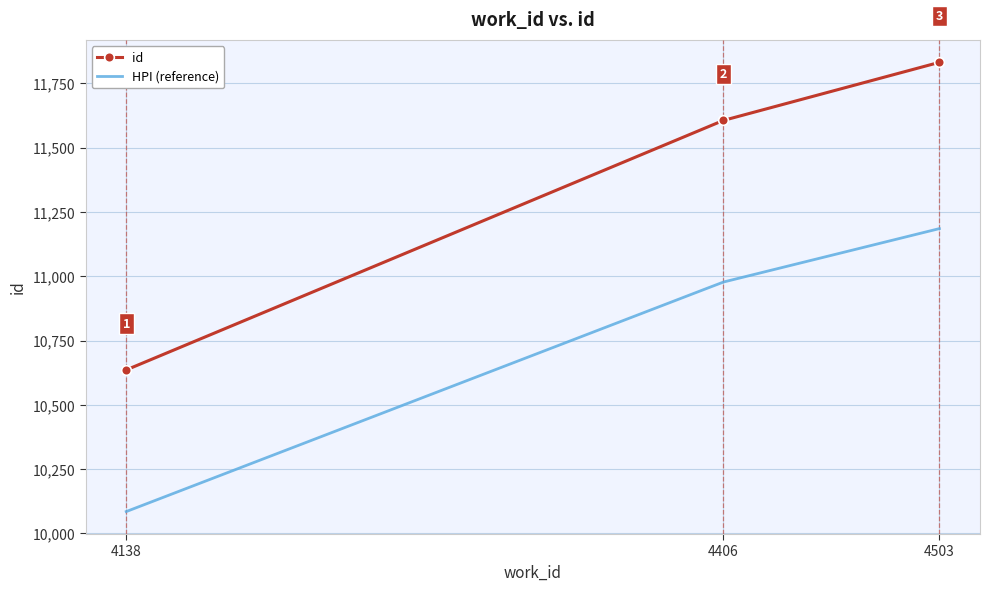

What is the change in value from 4406 to 4503?

+226